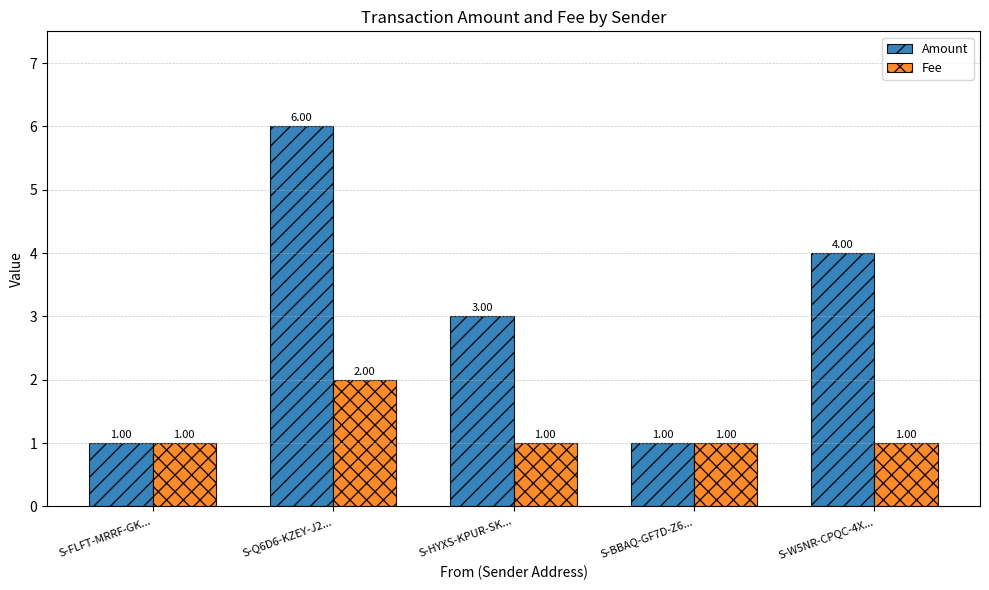

What is the difference between the Amount values at S-FLFT-MRRF-GK... and S-Q6D6-KZEY-J2...?

5